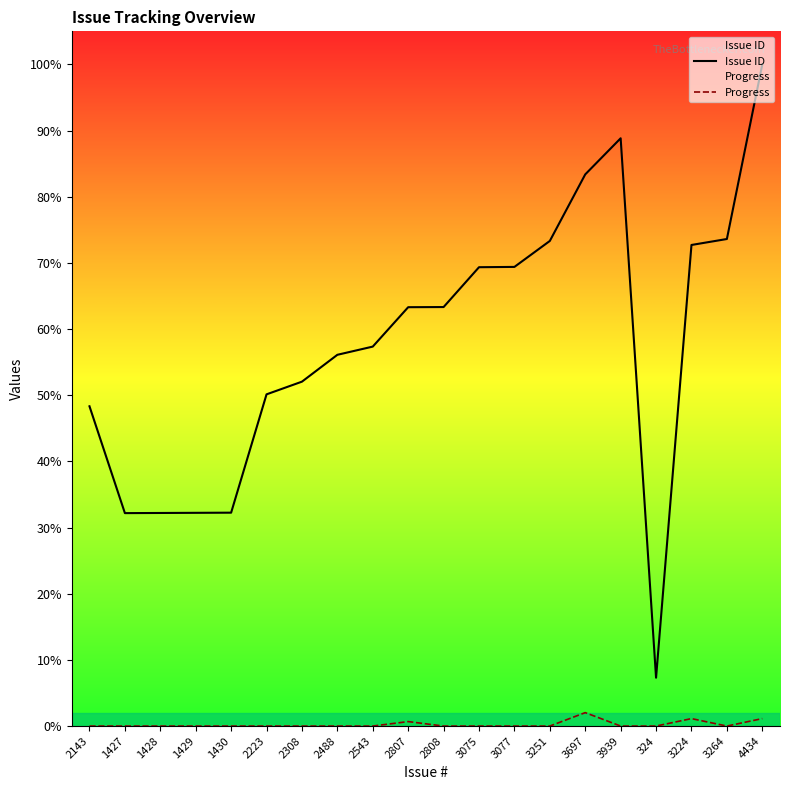

The Issue ID series shows 3077 at 3077. True or false?

True